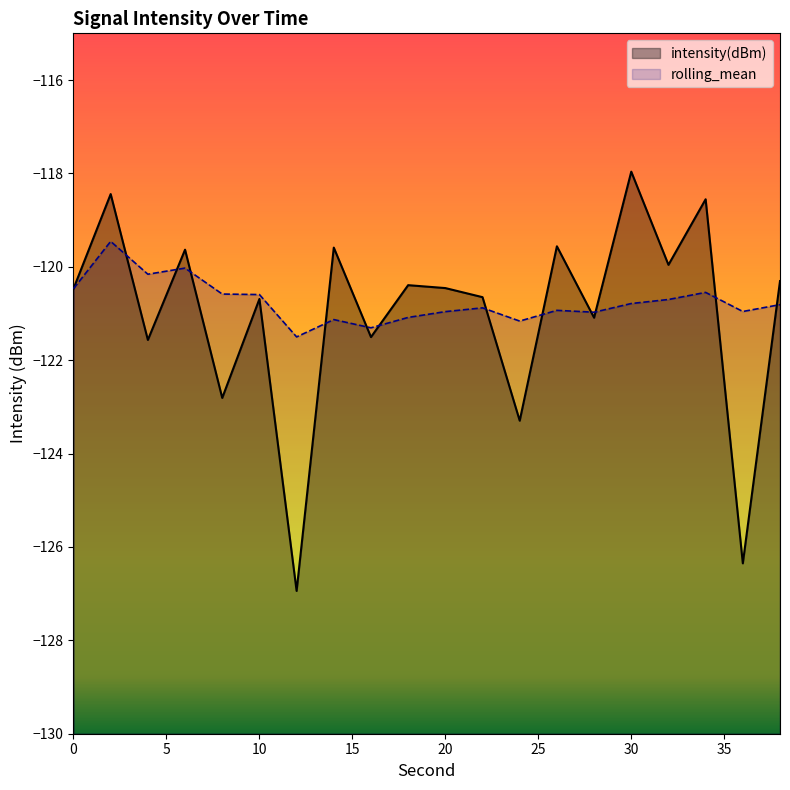

Reading left to right, extract all data points from this chart.

intensity(dBm): -120.5	-118.4	-121.6	-119.6	-122.8	-120.7	-126.9	-119.6	-121.5	-120.4	-120.5	-120.7	-123.3	-119.6	-121.1	-118.0	-120.0	-118.6	-126.4	-120.3
rolling_mean: -120.5	-119.5	-120.2	-120.0	-120.6	-120.6	-121.5	-121.1	-121.3	-121.1	-121.0	-120.9	-121.2	-120.9	-121.0	-120.8	-120.7	-120.5	-121.0	-120.8